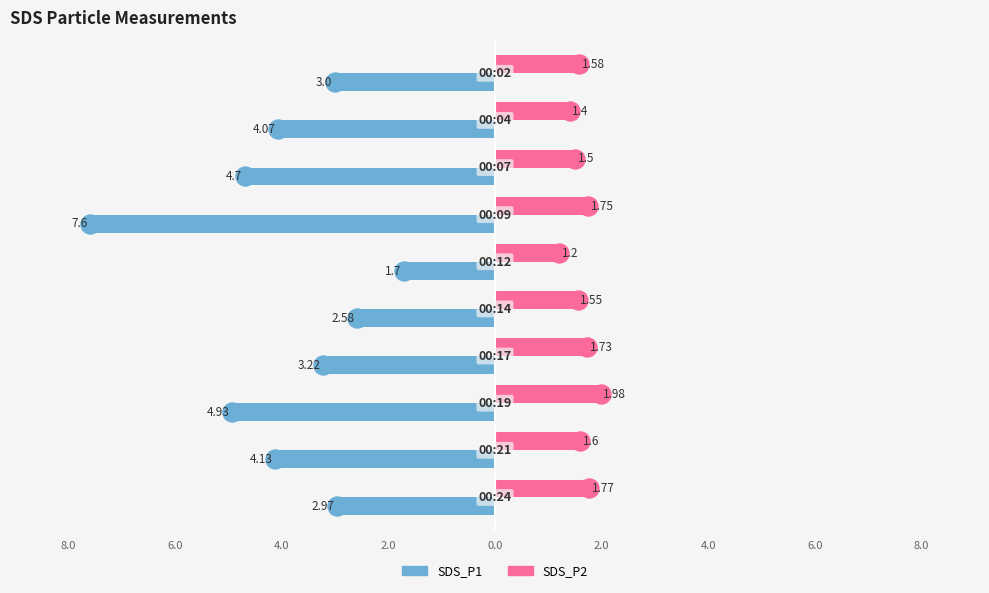

What are all the series names shown in the legend?

SDS_P1, SDS_P2